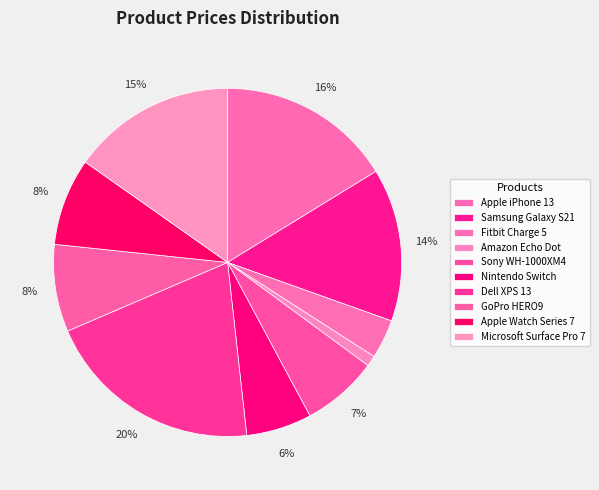

What is the total percentage of Amazon Echo Dot and Apple Watch Series 7?

9.1%